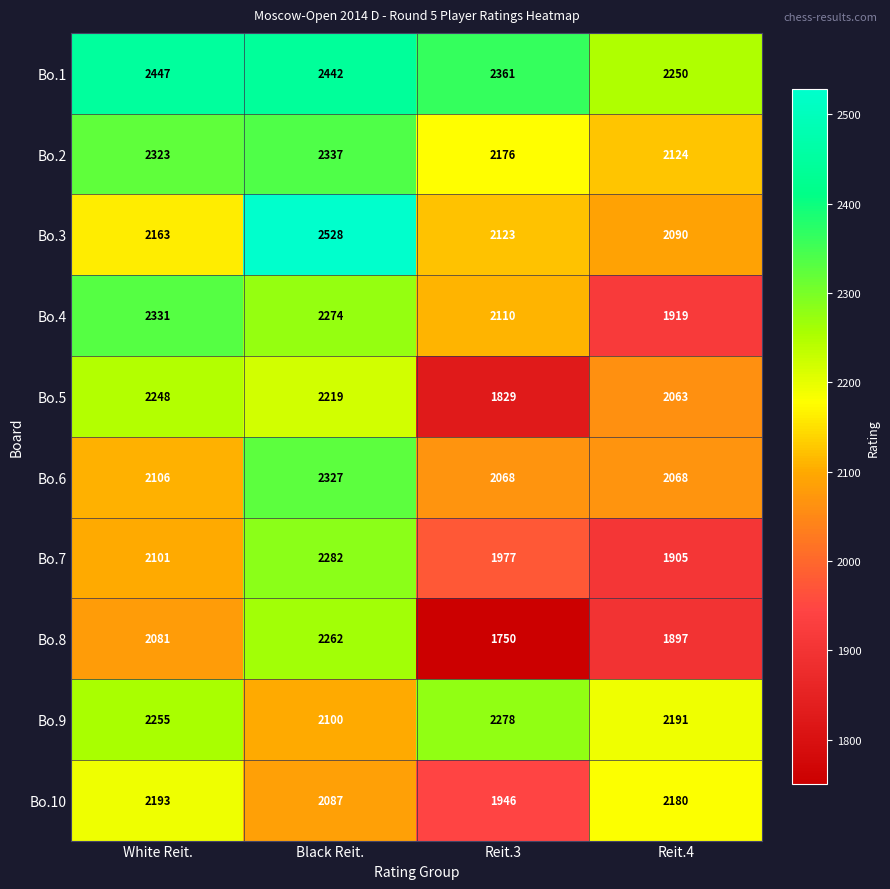

Which series changed the most between White Reit. and Black Reit.?

Bo.3